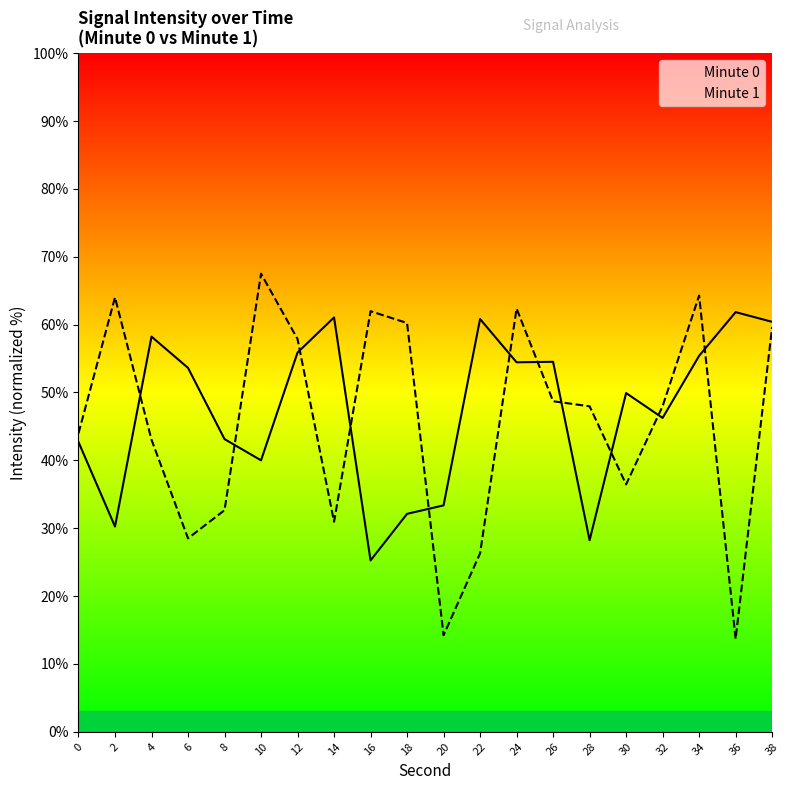

At which label is Minute 0 closest to 43?

8